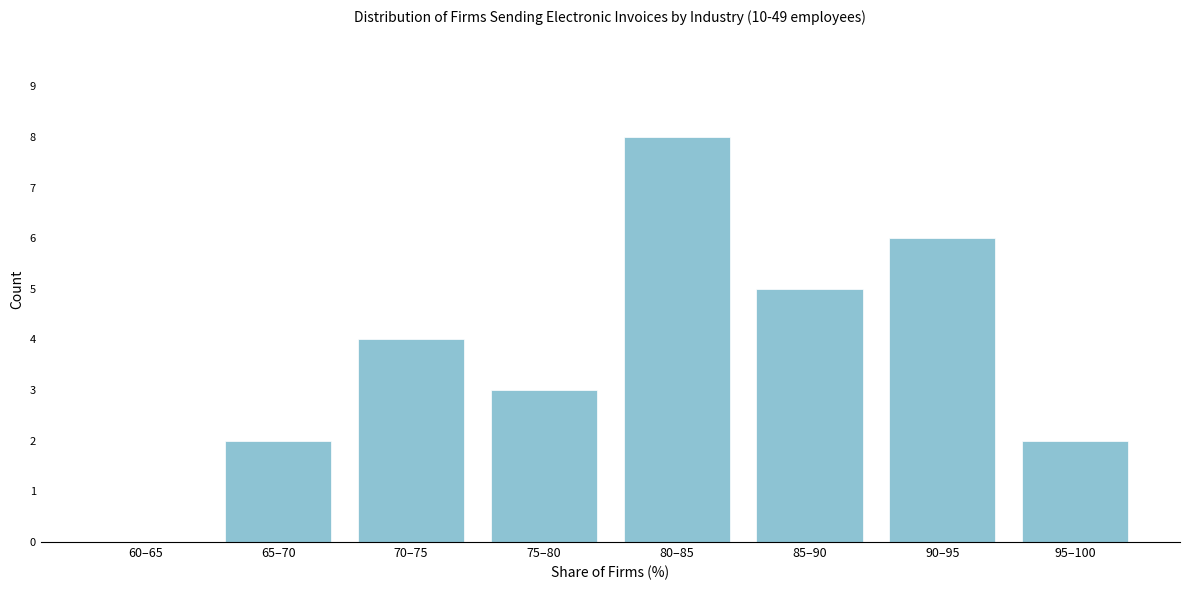

Reading right to left, list all the values displayed in this chart.

95–100=2	90–95=6	85–90=5	80–85=8	75–80=3	70–75=4	65–70=2	60–65=0